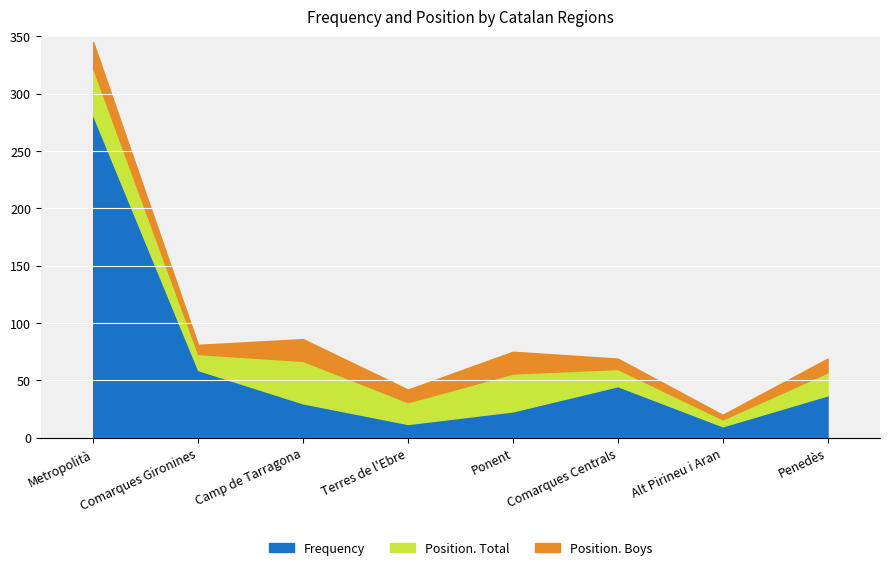

Which category has the highest value in the Position. Boys series?

Metropolità